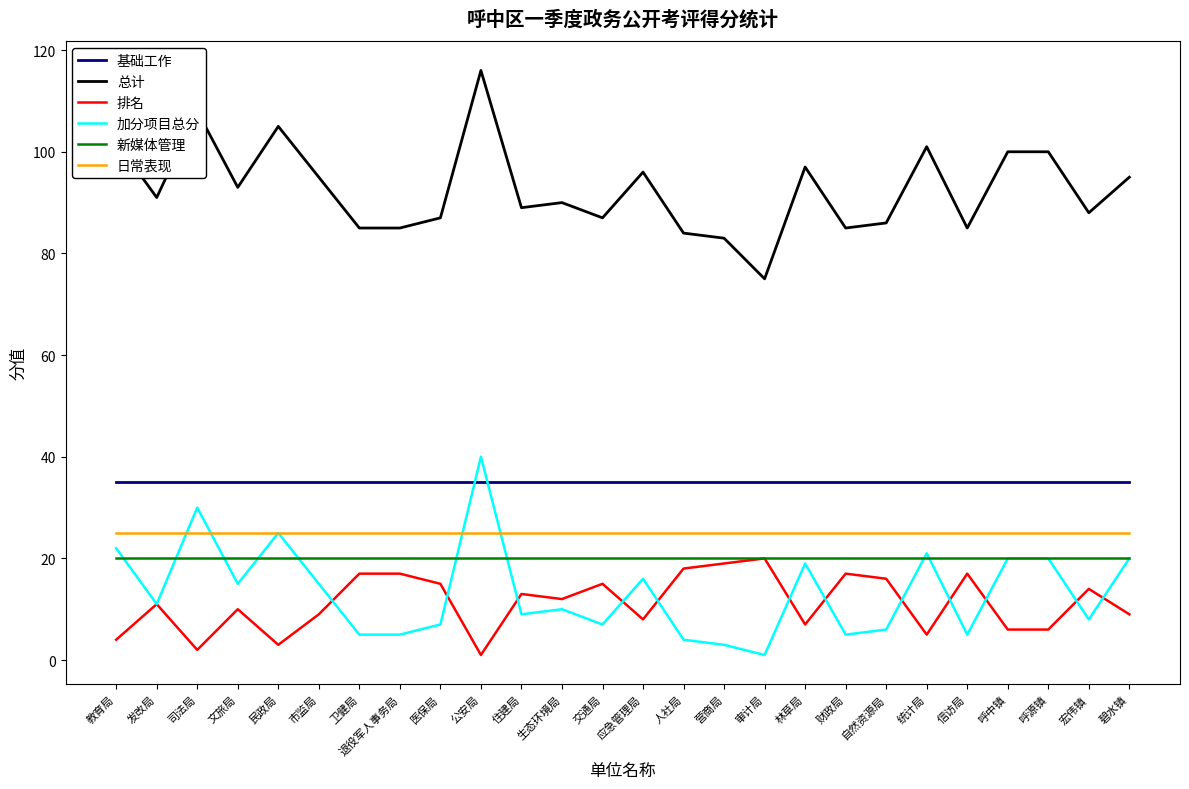

What value does the 日常表现 series have at 营商局?

25